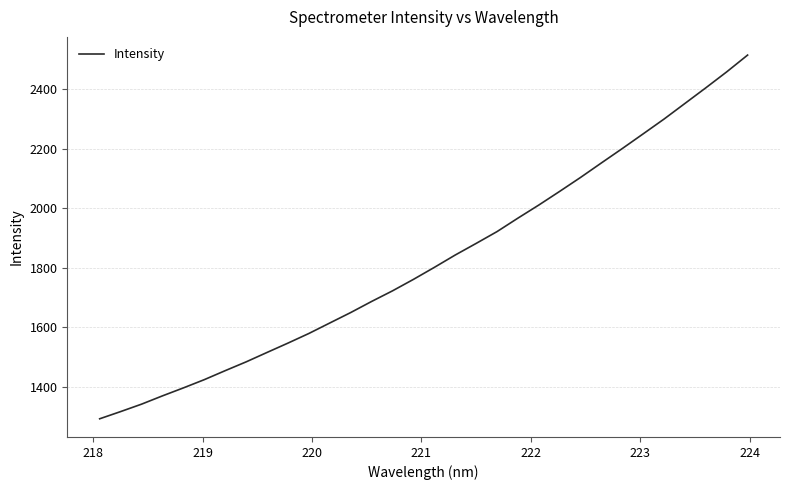

What is the smallest value displayed?

1291.5